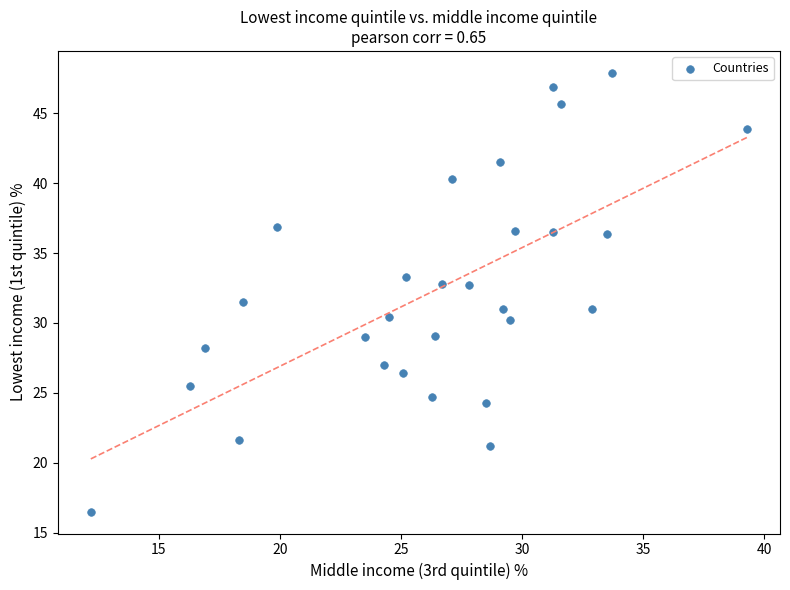

What is the range of X values (max minus min)?

27.1